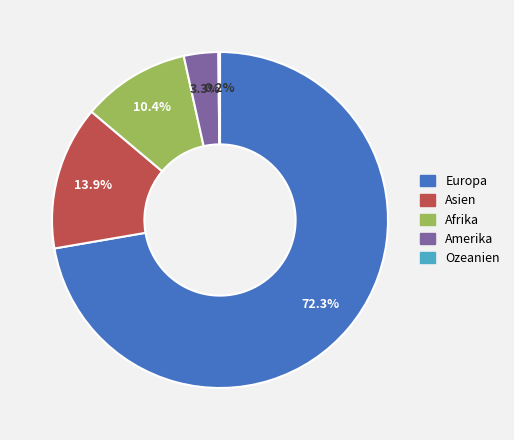

To the nearest percent, what is the combined percentage of Europa and Afrika?

83%